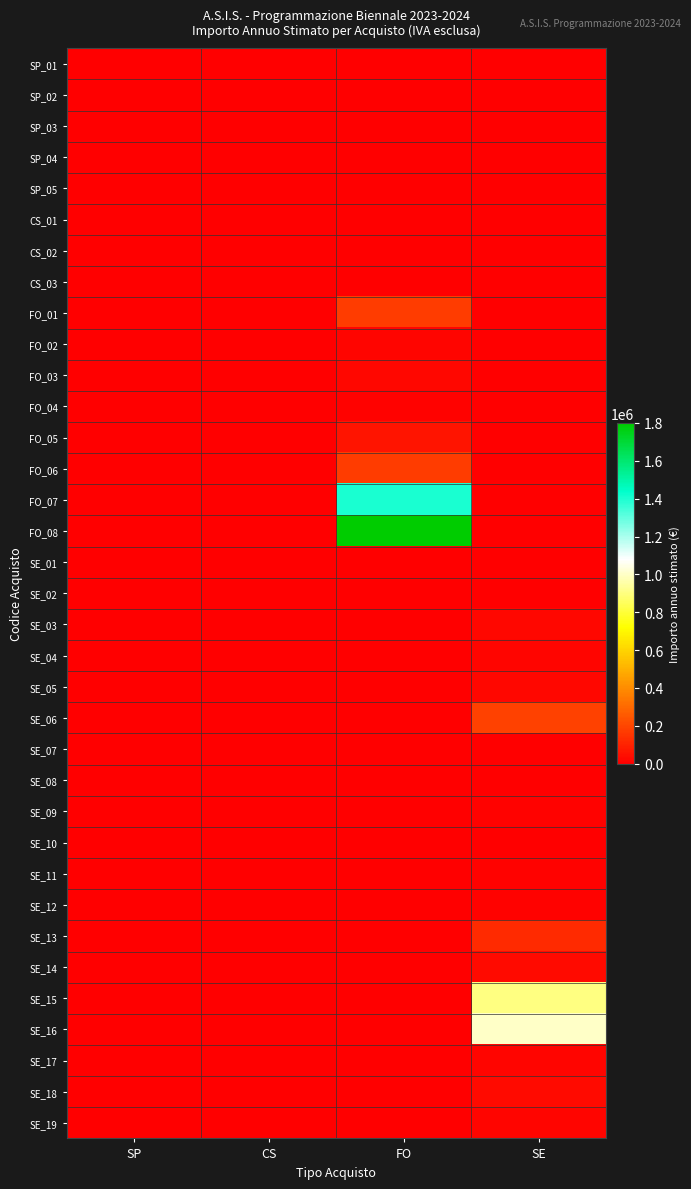

At which category is the sum across all series the highest?

FO